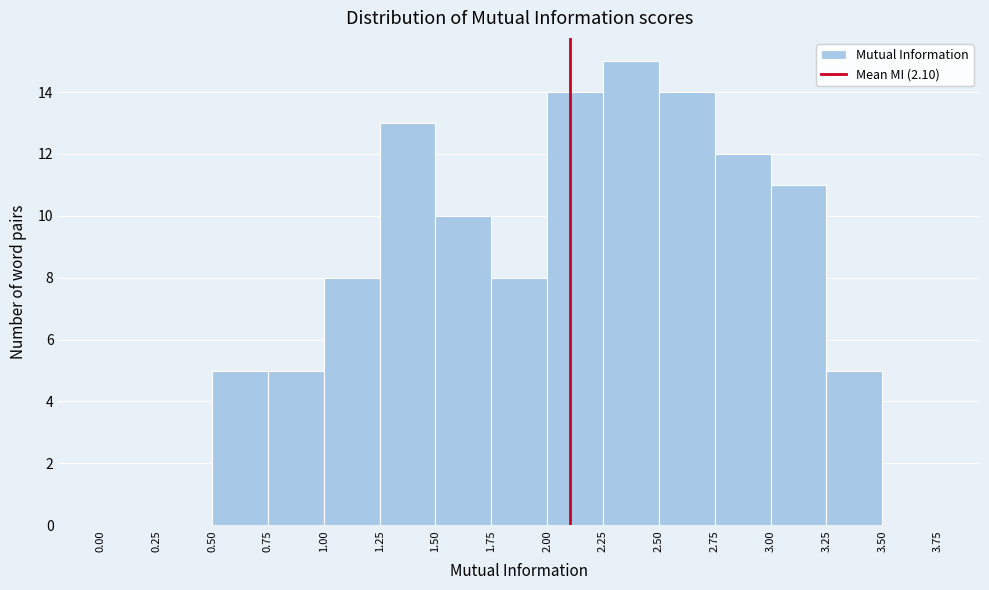

Which range on the x-axis has the tallest bar?

2.25 to 2.50